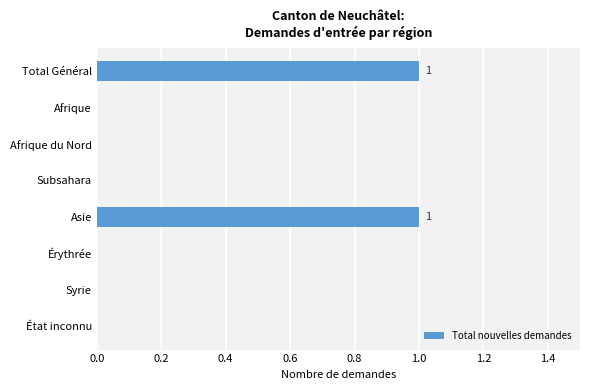

The chart shows a value of 2 at Total Général. True or false?

False